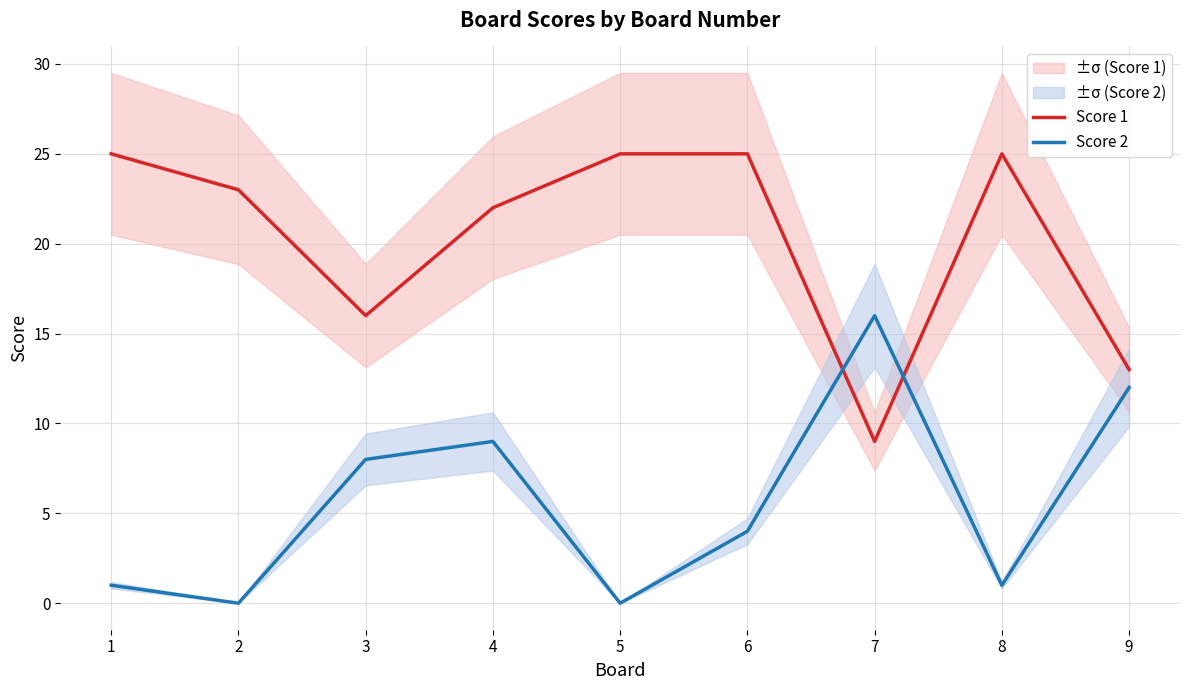

Is the value of Score 1 at 9 greater than the value of Score 2 at 2?

Yes